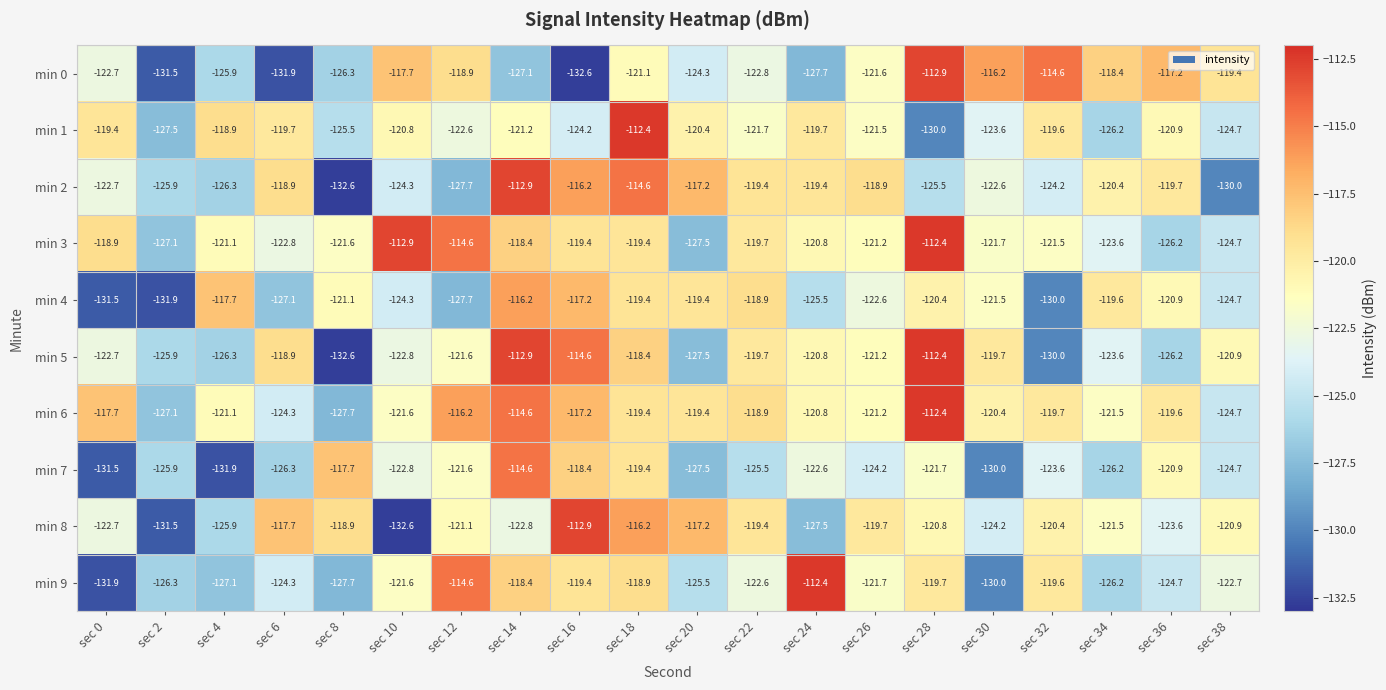

How many categories are shown in the chart?

20